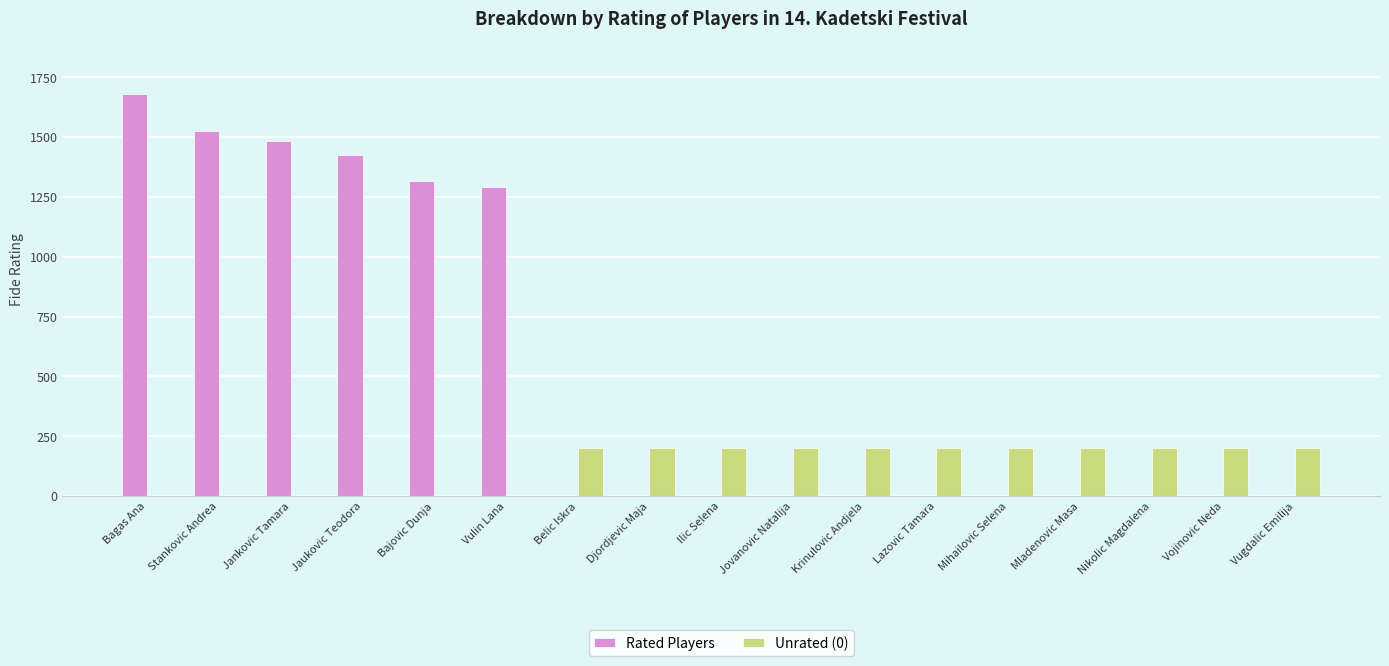

Which label corresponds to the largest value in the chart?

Bagas Ana